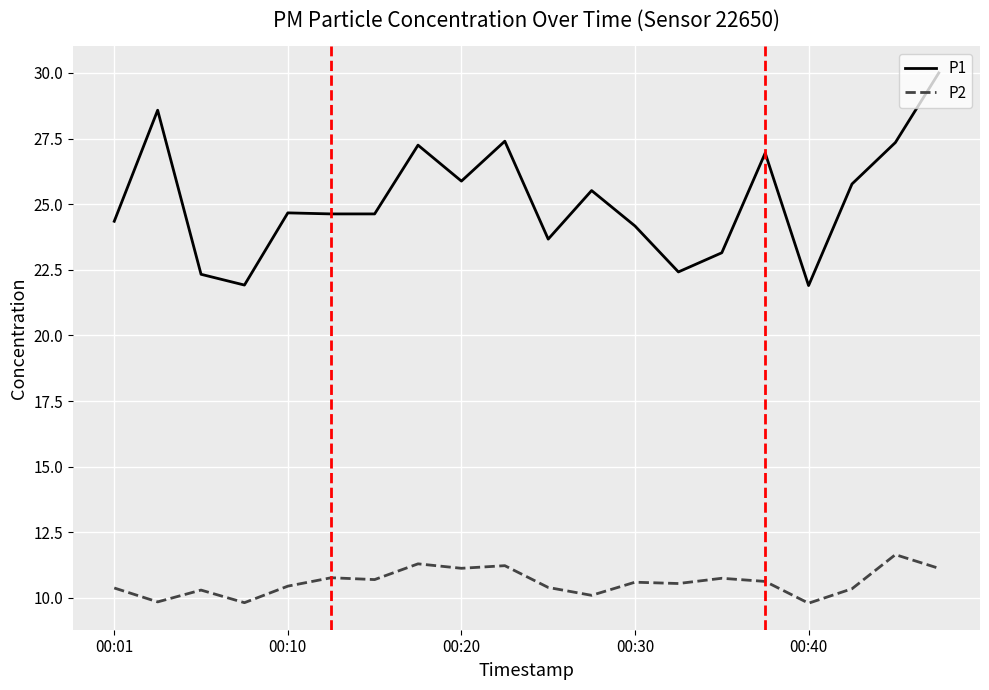

True or false: P2 and P1 intersect in this chart.

False